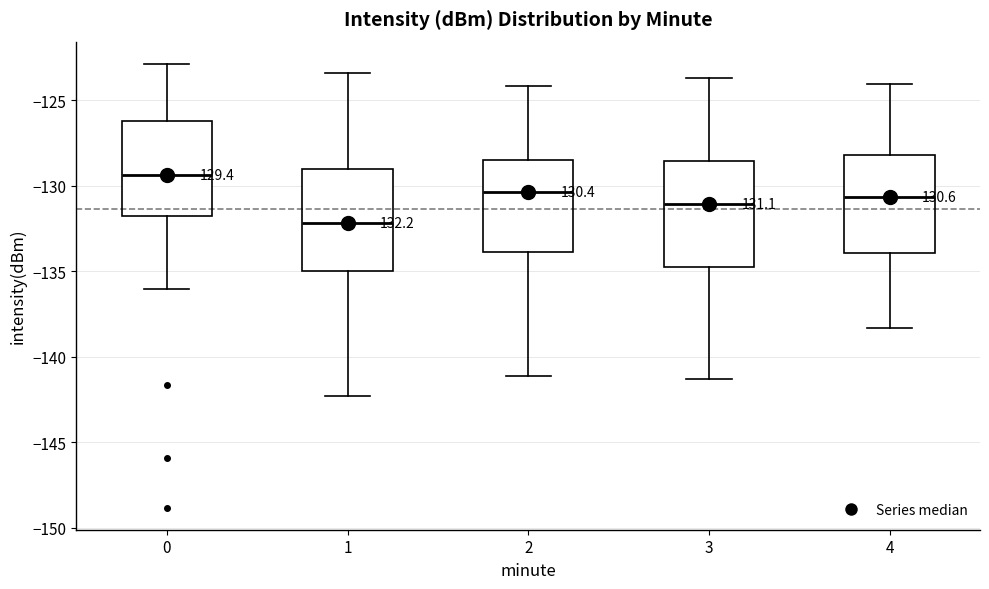

Reading left to right, transcribe this box plot: for each box, give where its median line is, the range the box spans, and where its two whiskers end, as read against the y-axis. The values are not printed on the chart, so give them approximately, as read against the axis.

0: median -129.5, box -132.0 to -126.0, whiskers -136.0 to -123.0
1: median -132.0, box -135.0 to -129.0, whiskers -142.5 to -123.5
2: median -130.5, box -134.0 to -128.5, whiskers -141.0 to -124.0
3: median -131.0, box -135.0 to -128.5, whiskers -141.5 to -123.5
4: median -130.5, box -134.0 to -128.0, whiskers -138.5 to -124.0